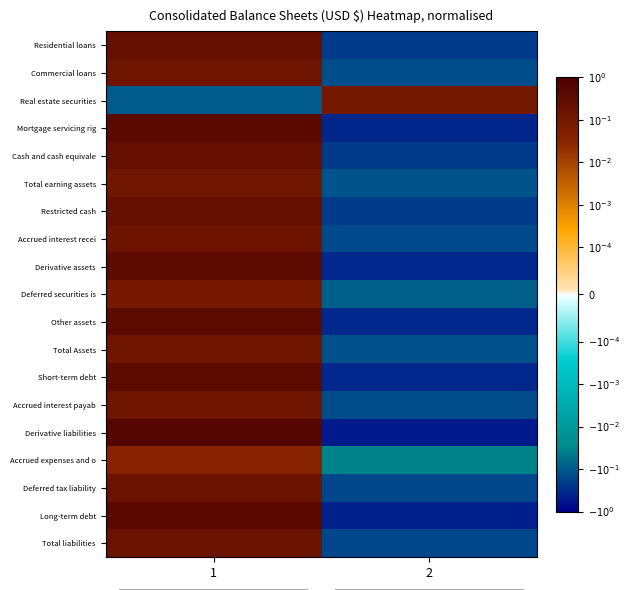

Which series has the widest spread of values?

Derivative liabilities